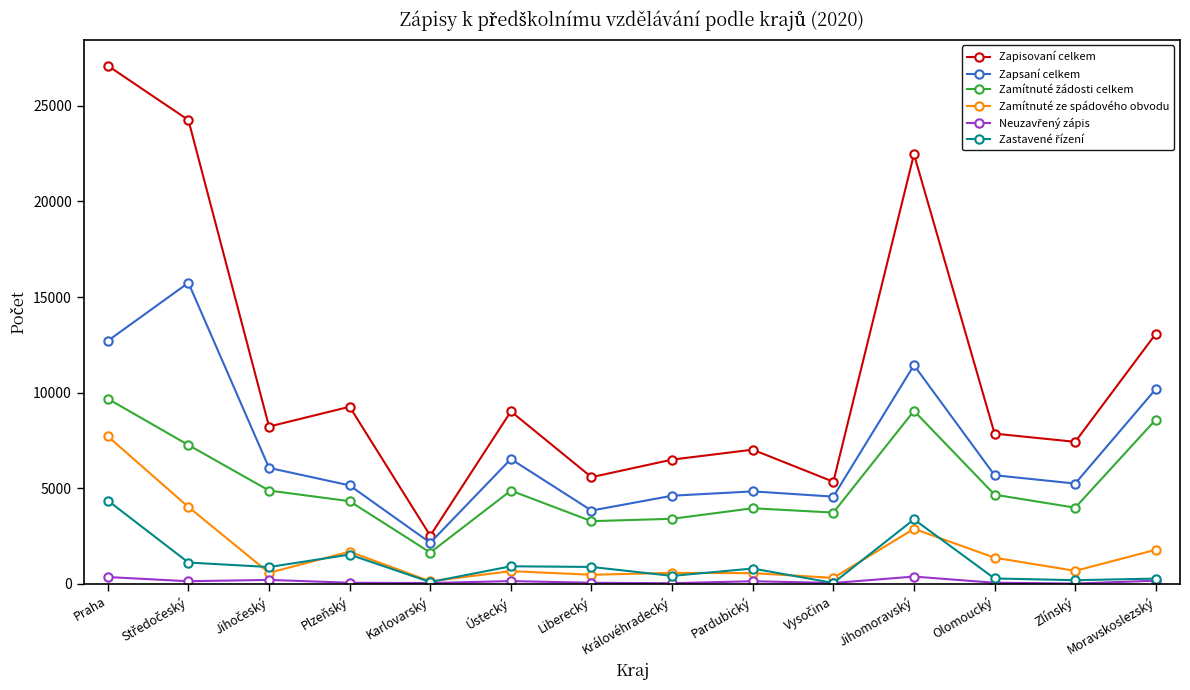

Is it true that Zapisovaní celkem equals 15757 at Praha?

False